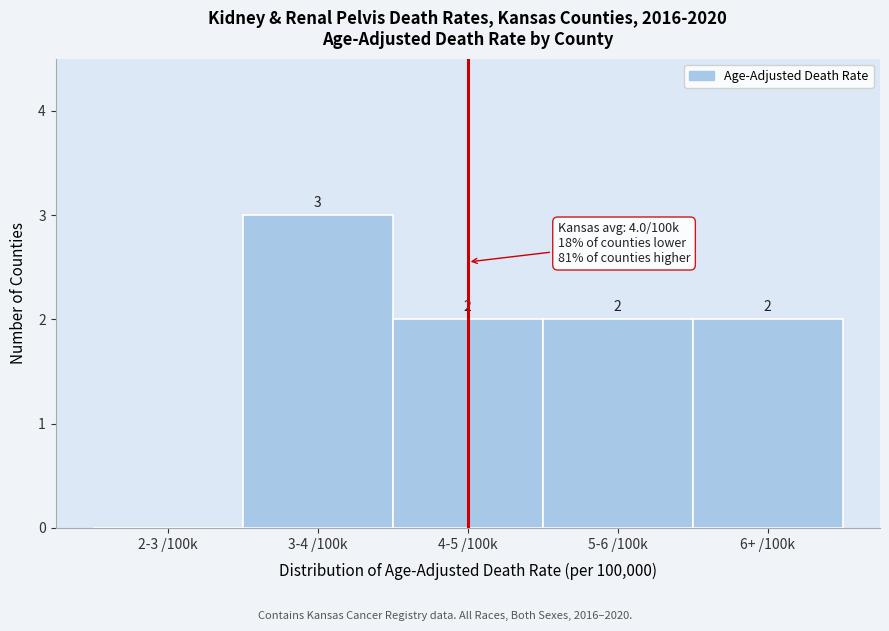

Reading left to right, extract all data points from this chart.

2-3 /100k=0	3-4 /100k=3	4-5 /100k=2	5-6 /100k=2	6+ /100k=2